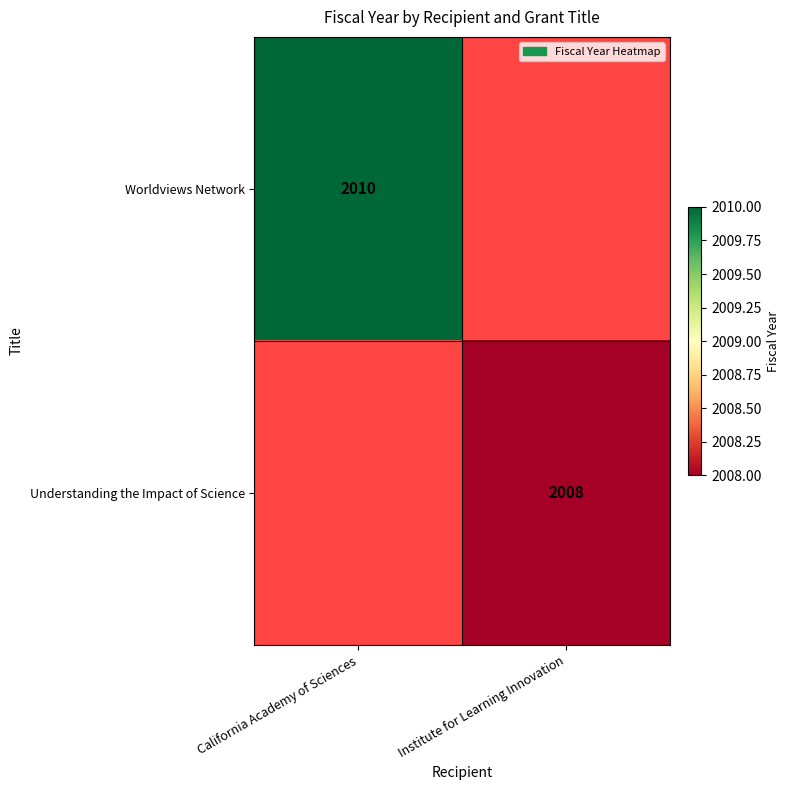

The Understanding the Impact of Science series shows 3505 at Institute for Learning Innovation. True or false?

False